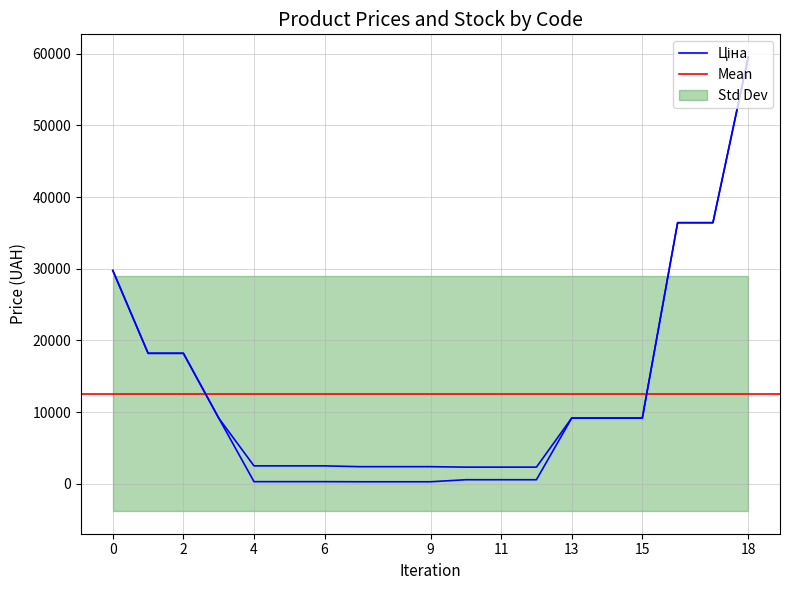

True or false: Ціна and Доп. ціна cross at least once.

False